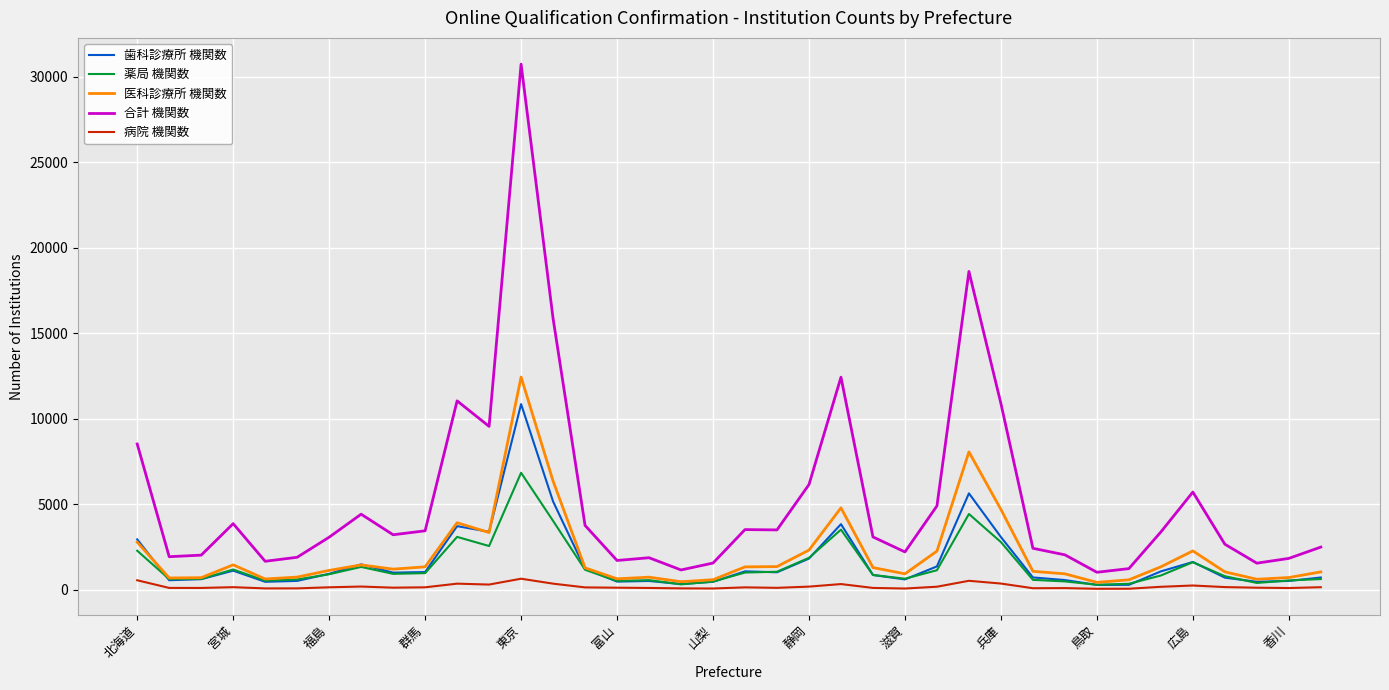

Which series has the widest spread of values?

合計 機関数